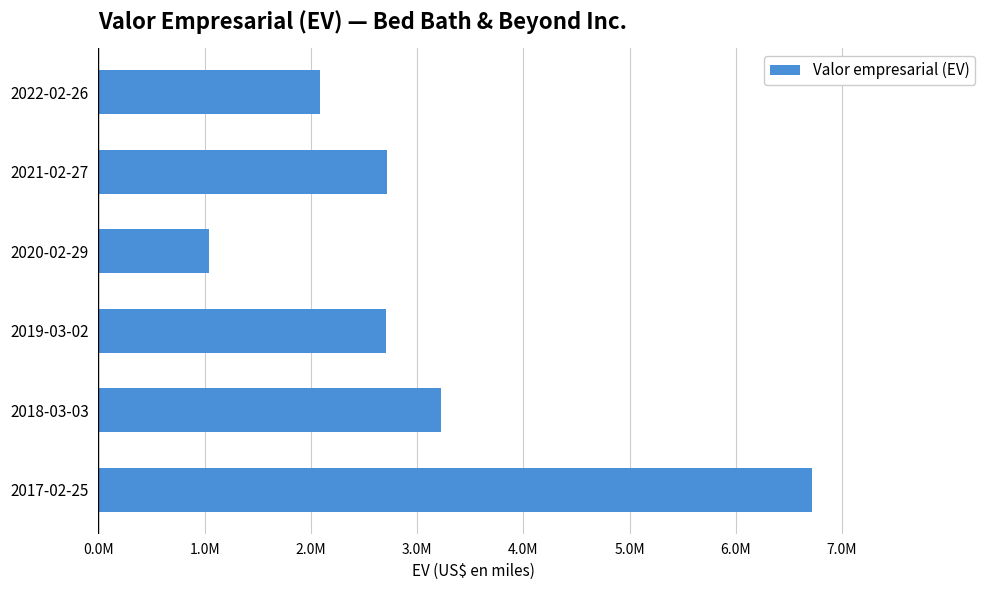

Are the bars horizontal?

Yes